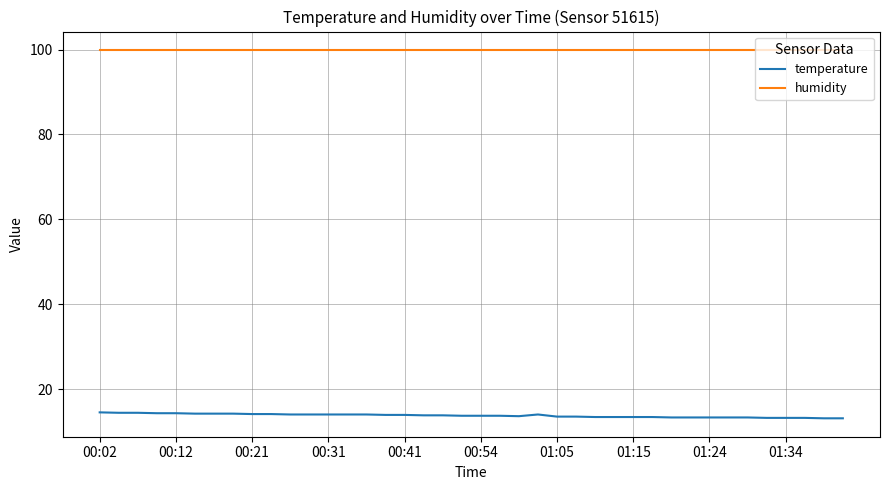

True or false: temperature and humidity intersect in this chart.

False